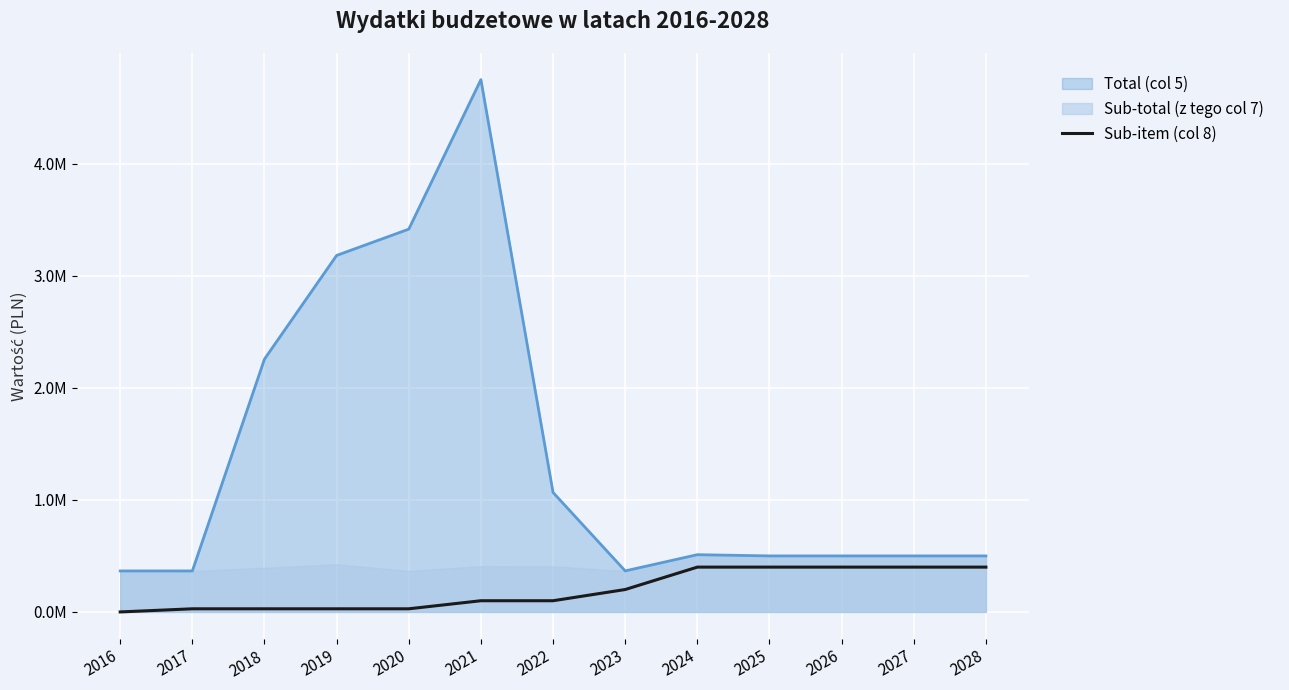

Rank the categories by value from highest to lowest.

2024, 2025, 2026, 2027, 2028, 2023, 2021, 2022, 2017, 2018, 2019, 2020, 2016